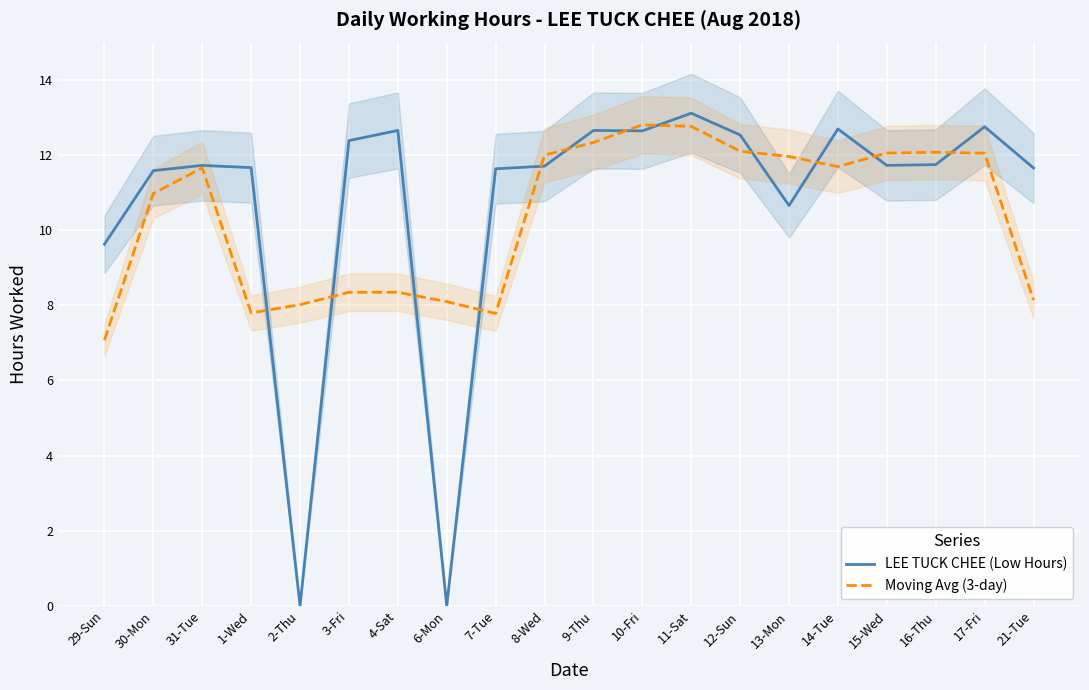

What is the value of the Moving Avg (3-day) point at the 8th from the left?

8.1